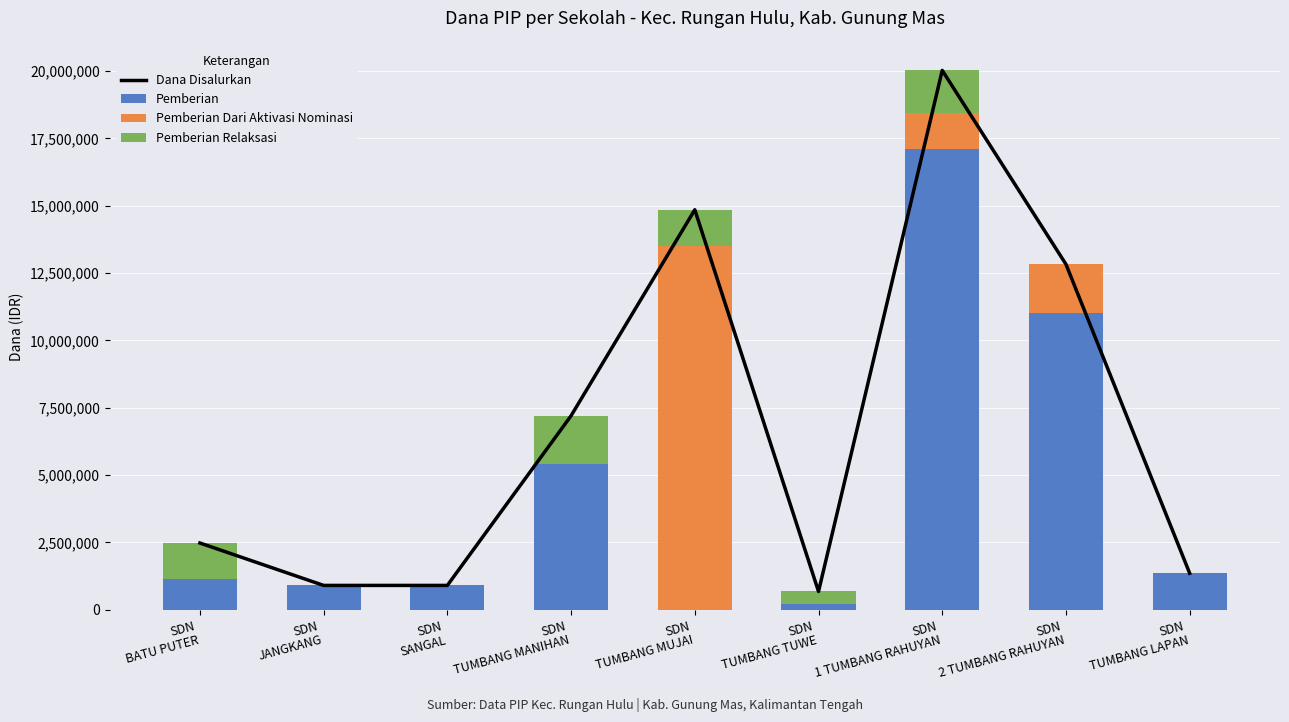

Which category has the highest value in the Pemberian series?

SDN
1 TUMBANG RAHUYAN